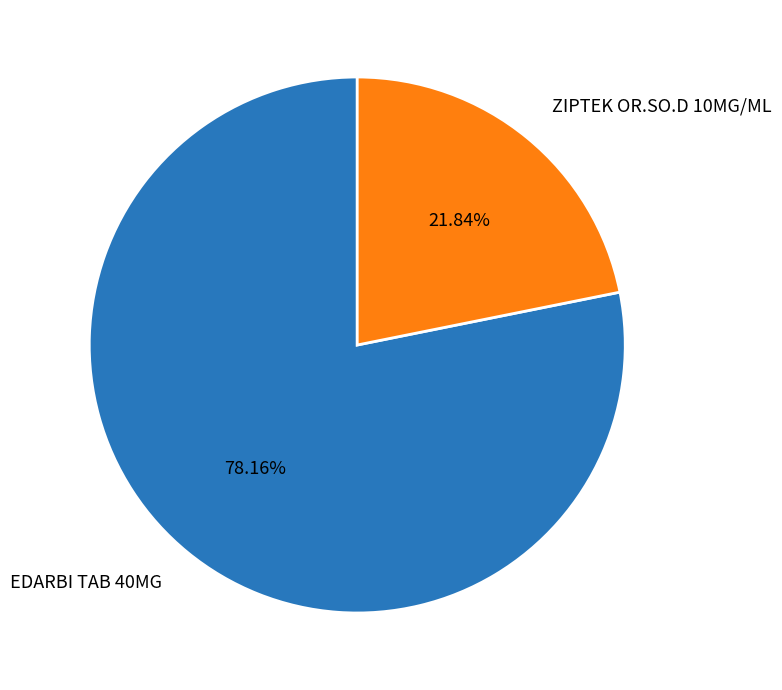

What is the majority slice?

EDARBI TAB 40MG